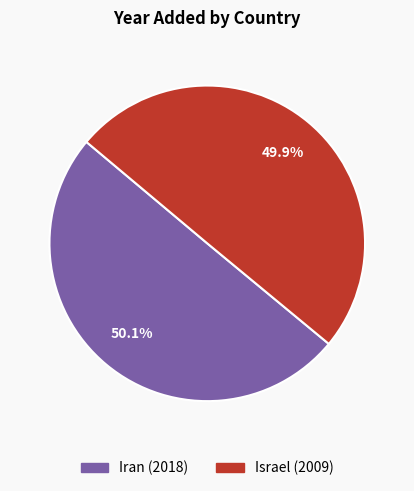

Does any single category account for the majority?

Yes